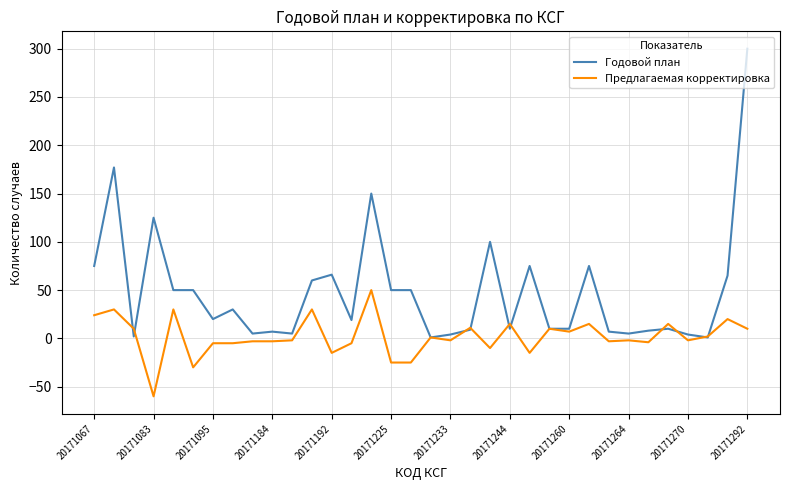

What is the minimum value for Годовой план?

1